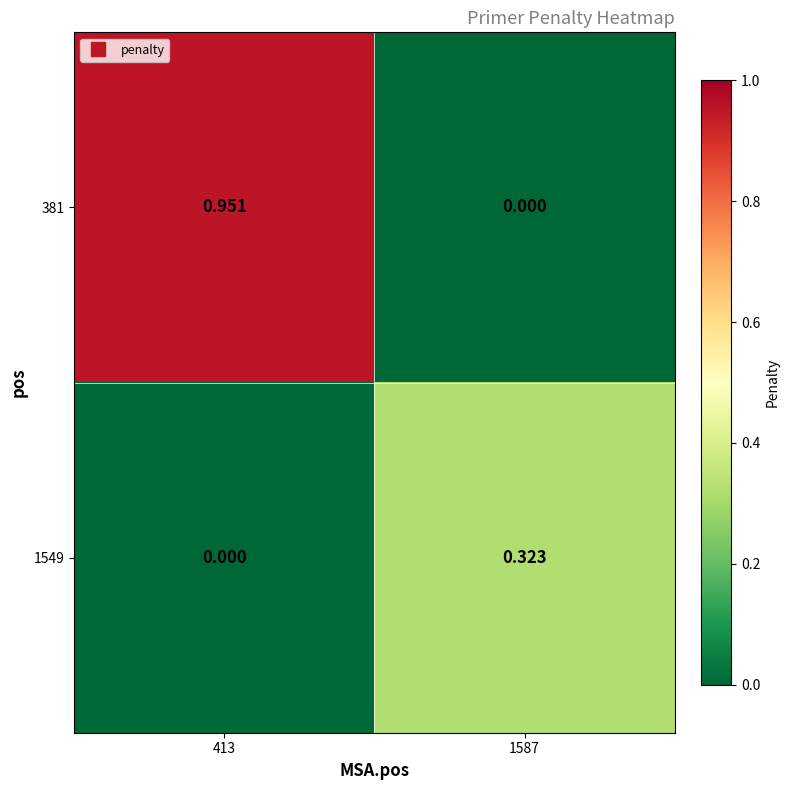

Is the value of 381 at 413 greater than the value of 1549 at 1587?

Yes